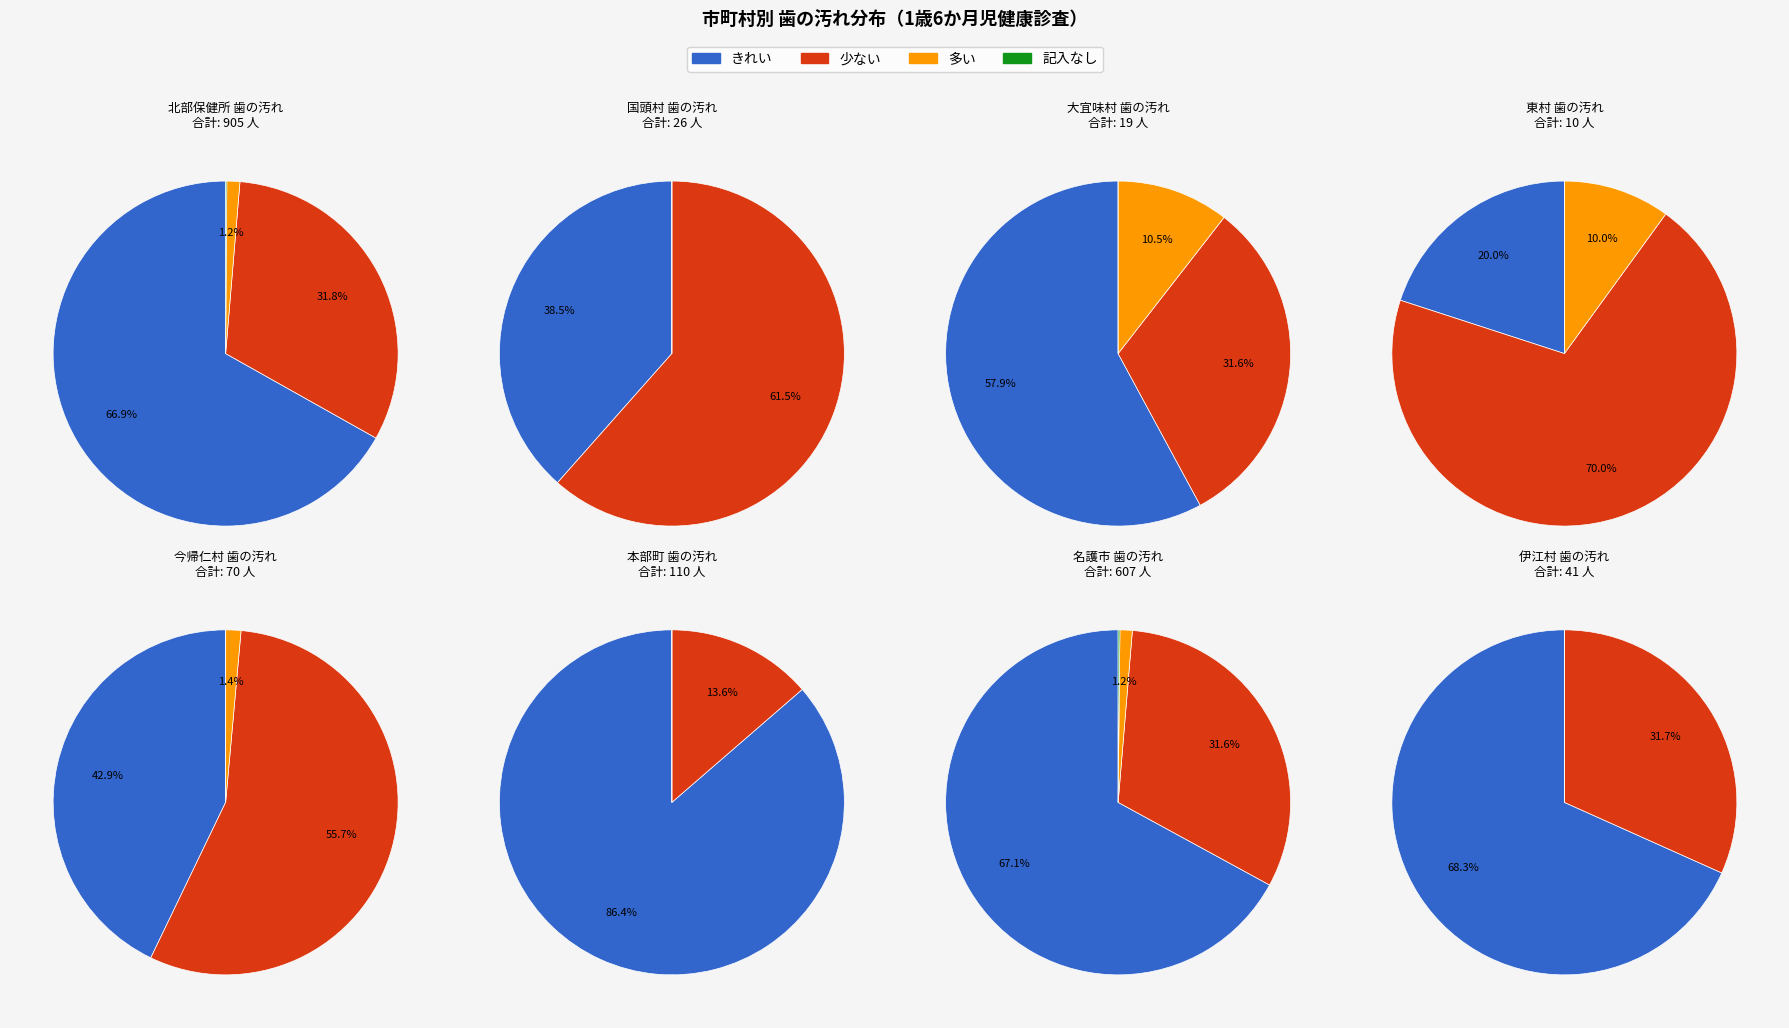

Rank the series by their maximum value, from highest to lowest.

きれい, 少ない, 多い, 記入なし